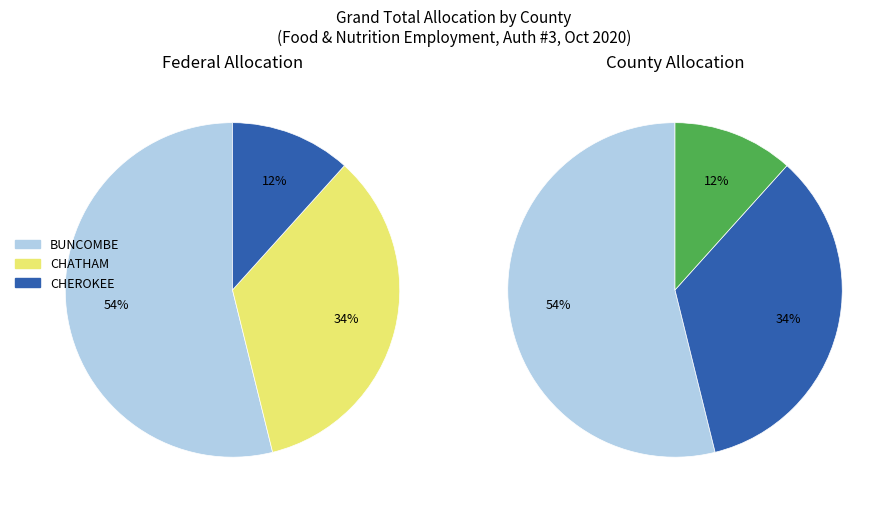

Does any single category account for the majority?

Yes